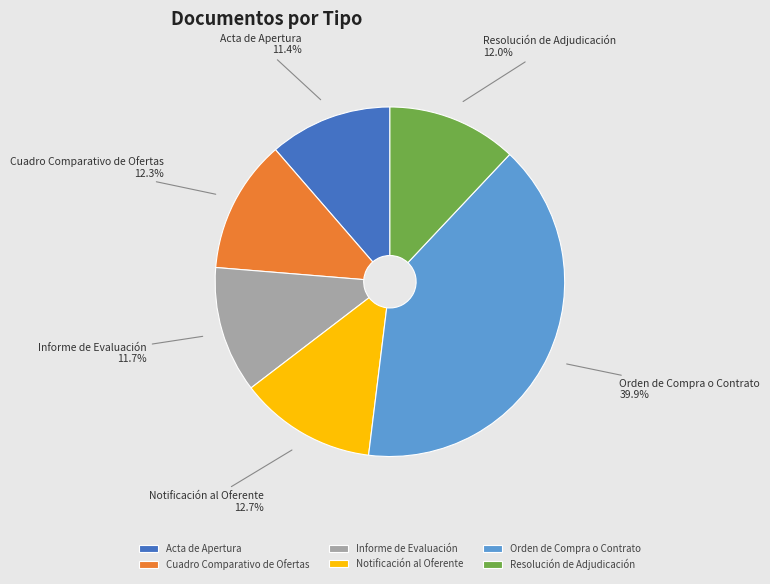

Is it true that Orden de Compra o Contrato is 32% of the pie?

False